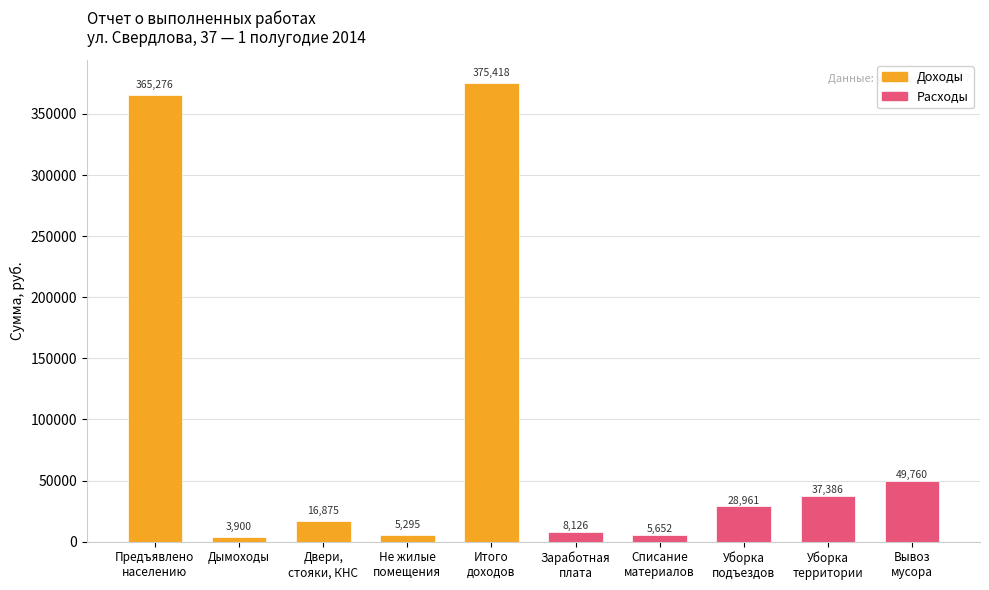

What is the minimum value shown in the chart?

3900.0